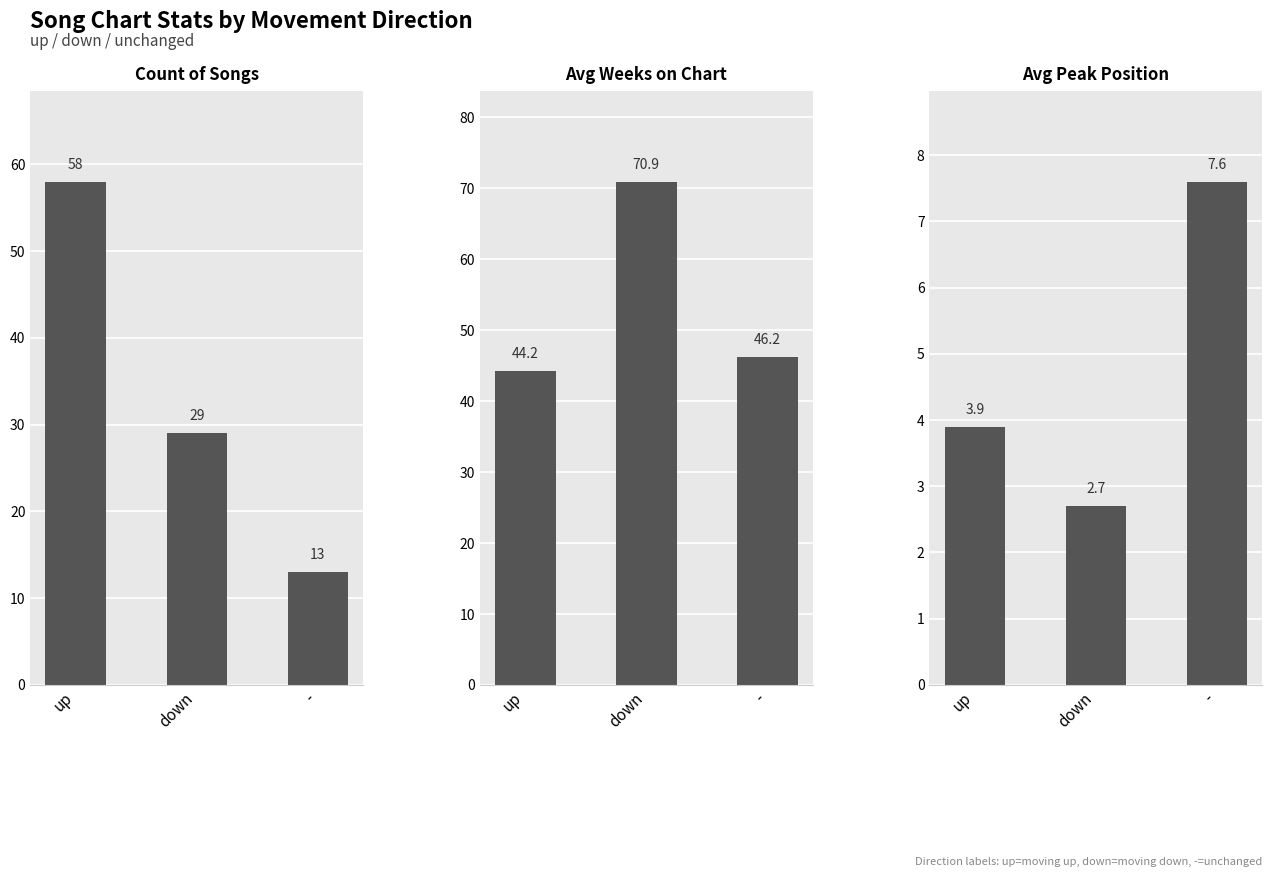

How many bars are there in total?

9